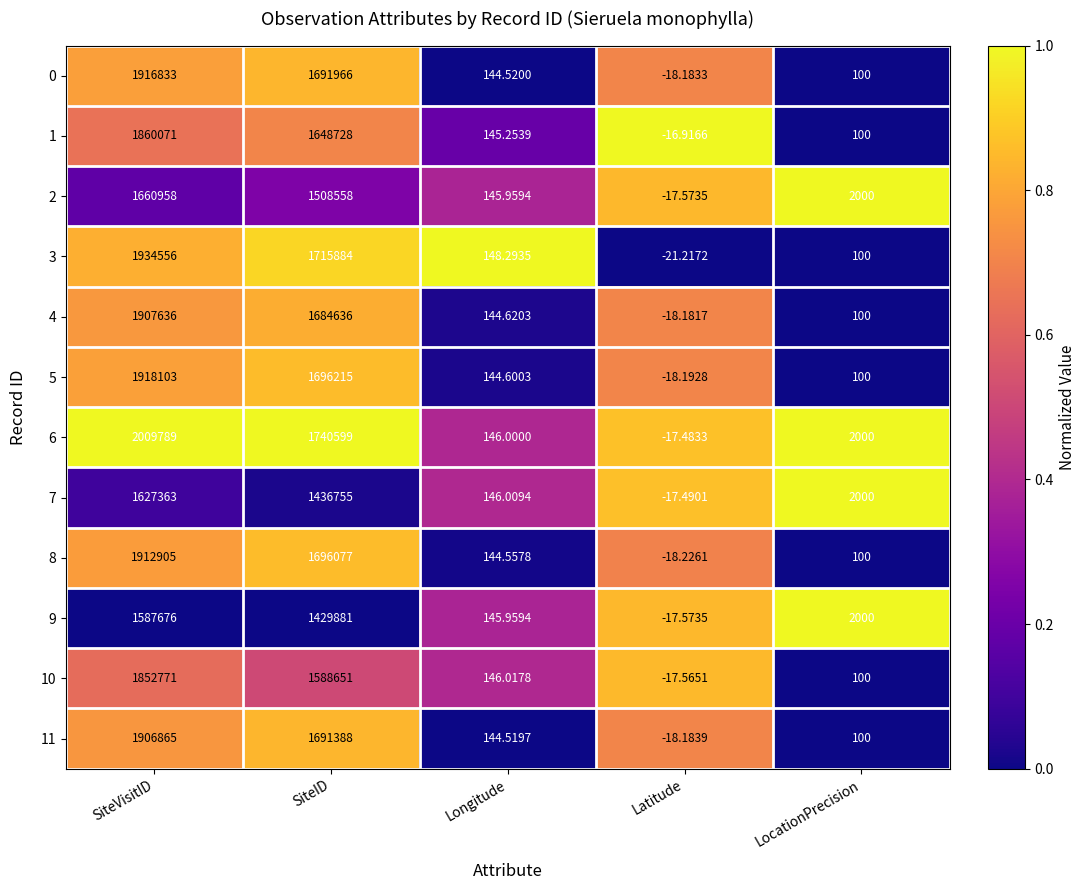

Which category has the lowest value across all series?

Latitude